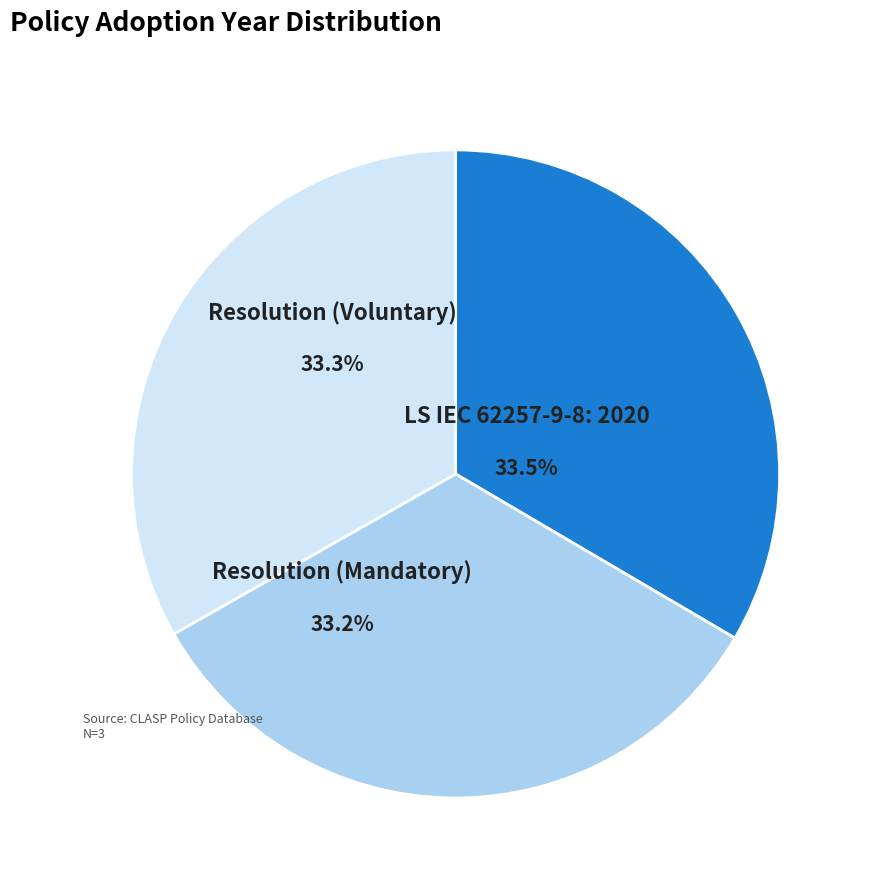

Rank the categories by value from highest to lowest.

LS IEC 62257-9-8: 2020, Resolution of the Cabinet of Ministers (Voluntary), Resolution of the Cabinet of Ministers (Mandatory)